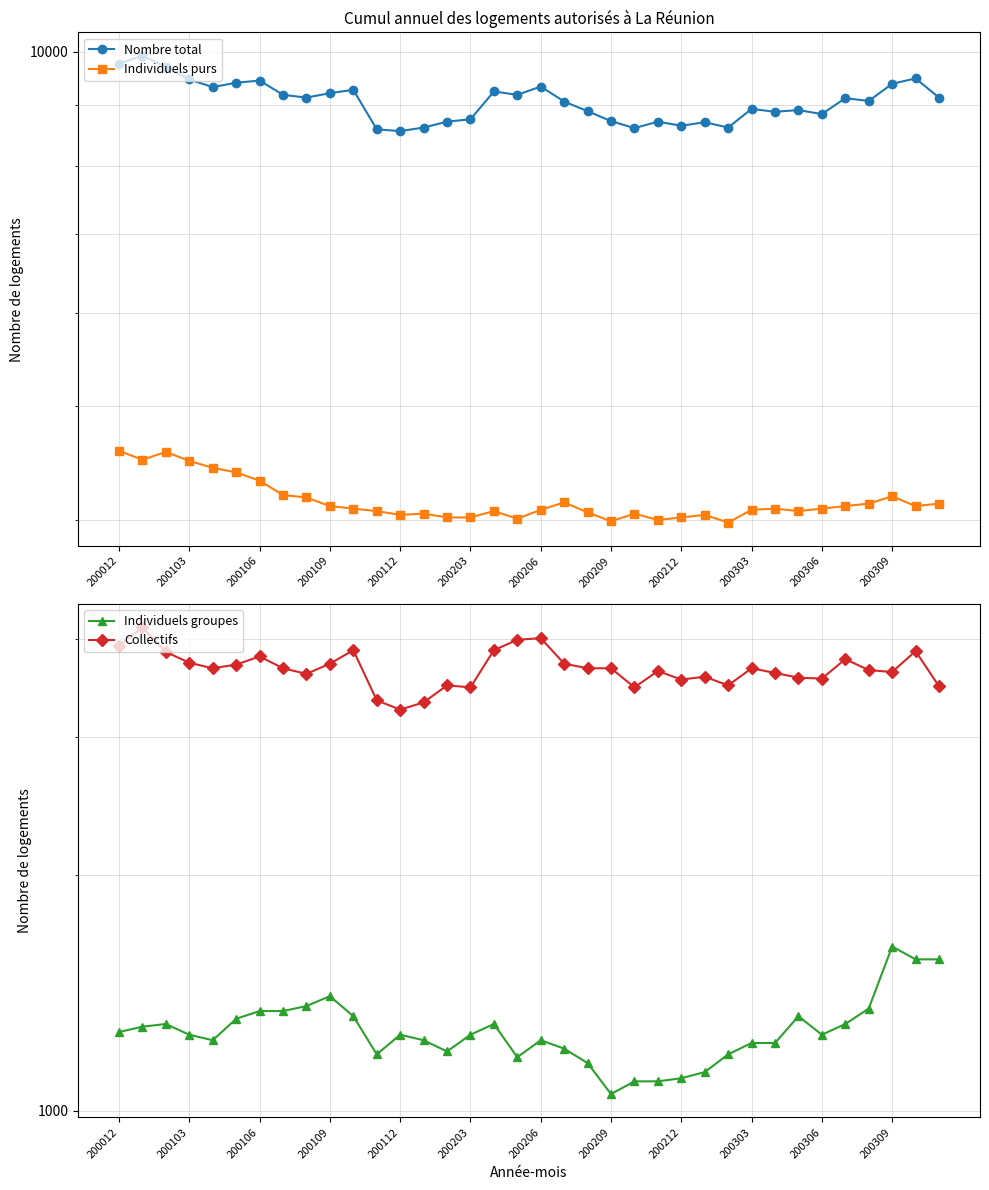

Which series has the widest spread of values?

Nombre total